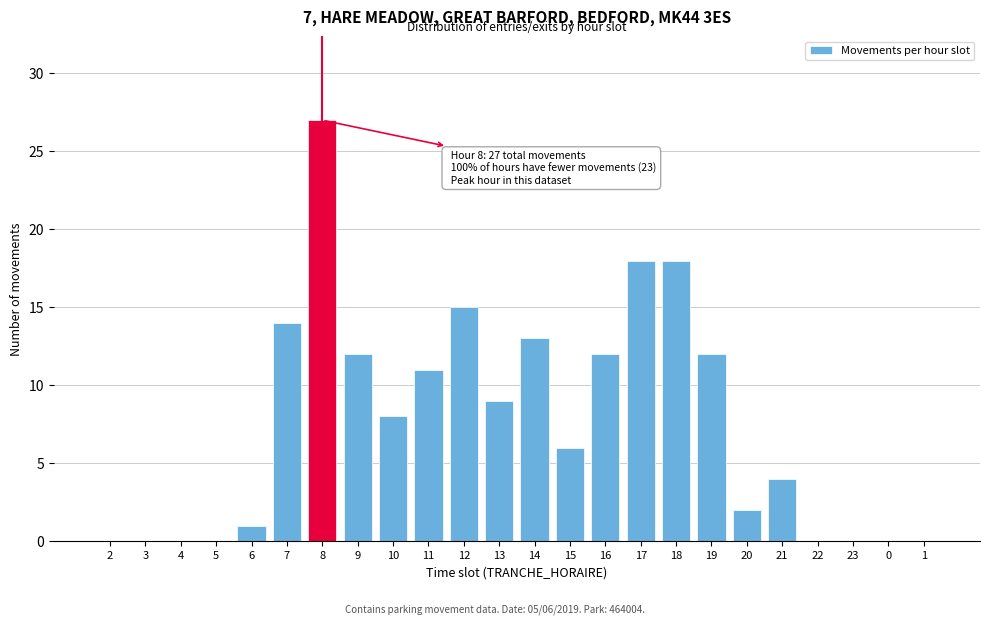

Reading left to right, extract all data points from this chart.

2=0	3=0	4=0	5=0	6=1	7=14	8=27	9=12	10=8	11=11	12=15	13=9	14=13	15=6	16=12	17=18	18=18	19=12	20=2	21=4	22=0	23=0	0=0	1=0